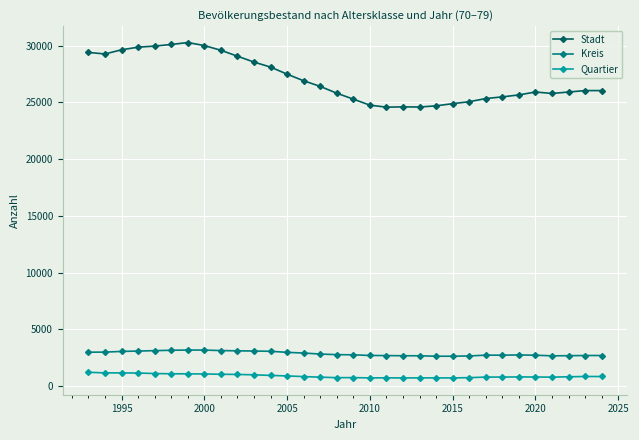

List the series in order of their peak value, highest first.

Stadt, Kreis, Quartier